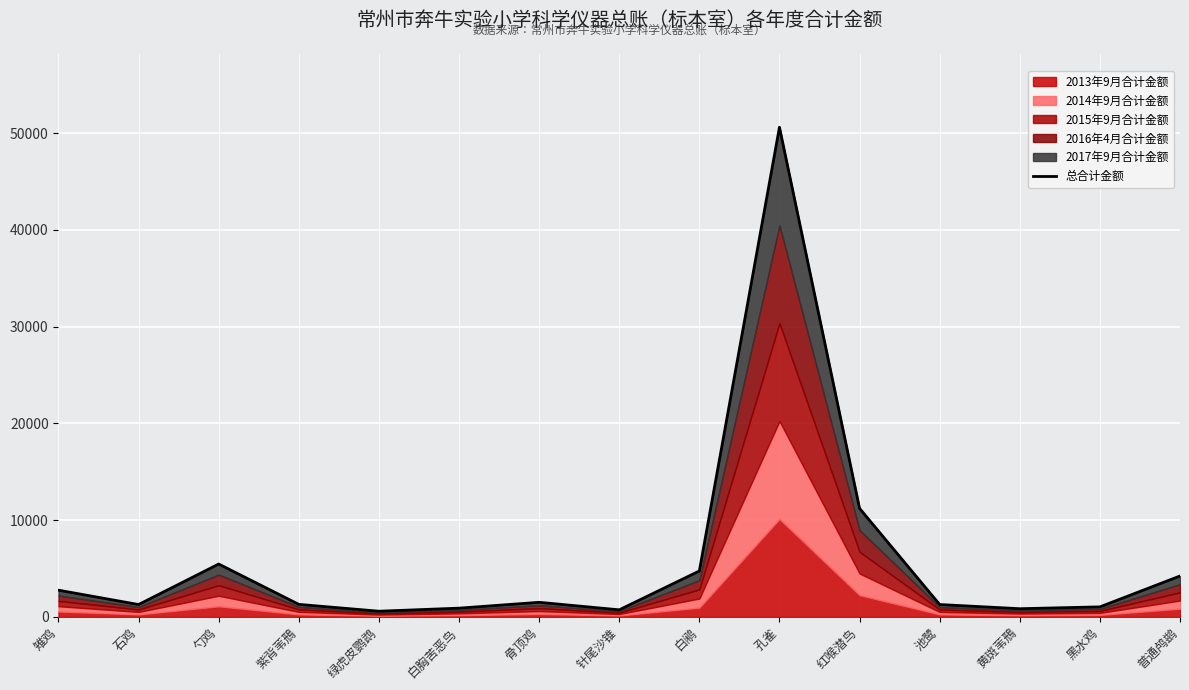

The value at 池鹭 is 553.7. True or false?

False